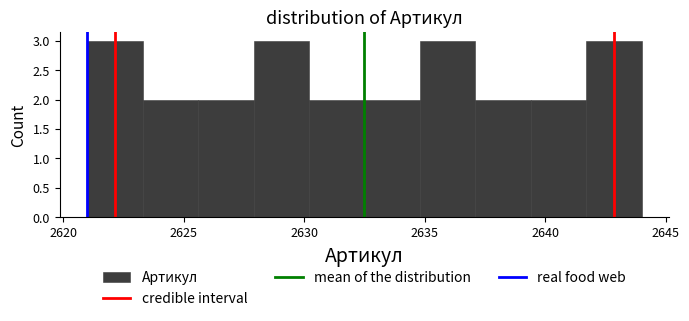

Reading left to right, list every bar in this chart as the range it spans on the x-axis followed by its height. Neither the bar edges nor the heights are printed on the chart, so give them approximately, as read against the axes.

2621.0 to 2623.3: 3
2623.3 to 2625.6: 2
2625.6 to 2627.9: 2
2627.9 to 2630.2: 3
2630.2 to 2632.5: 2
2632.5 to 2634.8: 2
2634.8 to 2637.1: 3
2637.1 to 2639.4: 2
2639.4 to 2641.7: 2
2641.7 to 2644.0: 3